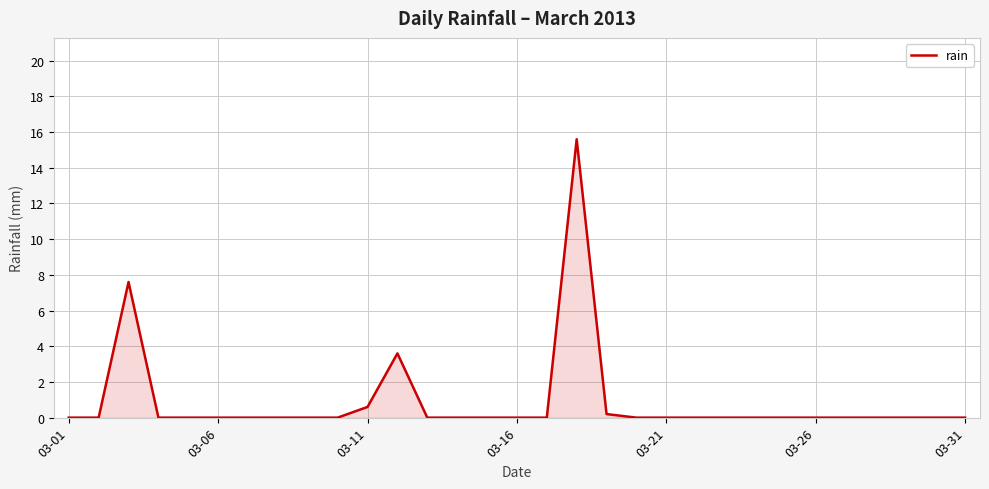

What is the difference between the maximum and minimum values?

15.6